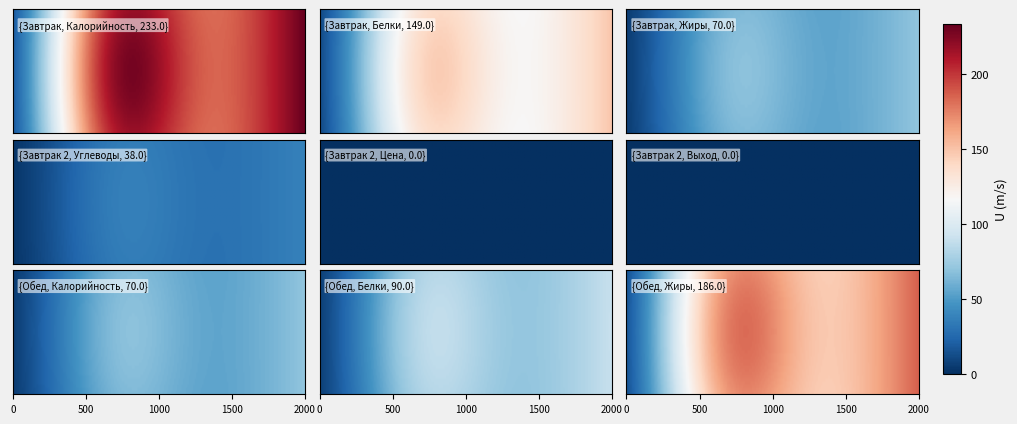

Is it true that Завтрак 2 equals -25 at Белки?

False